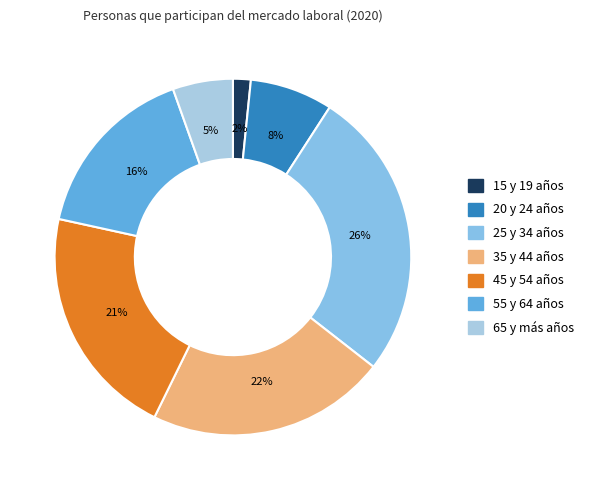

Combined, do 65 y más años and 20 y 24 años account for over 50%?

No